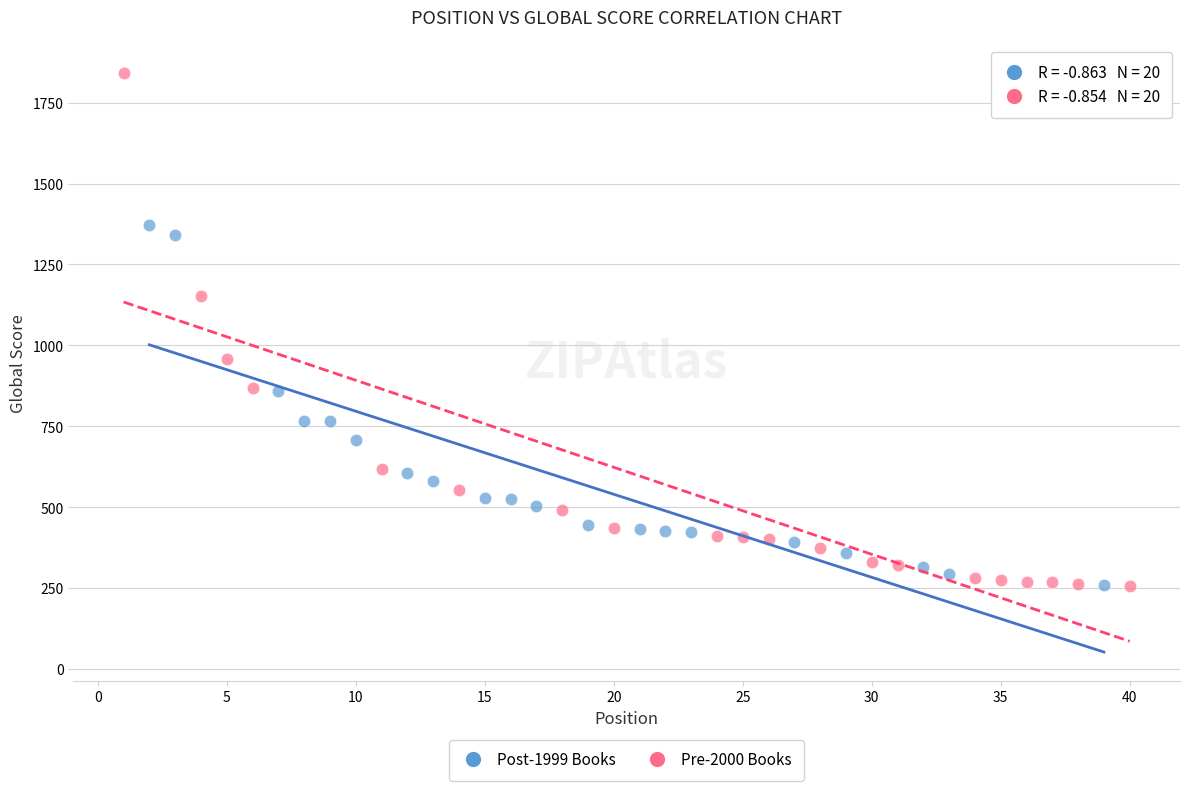

Which series reaches the maximum Y coordinate?

Pre-2000 Books